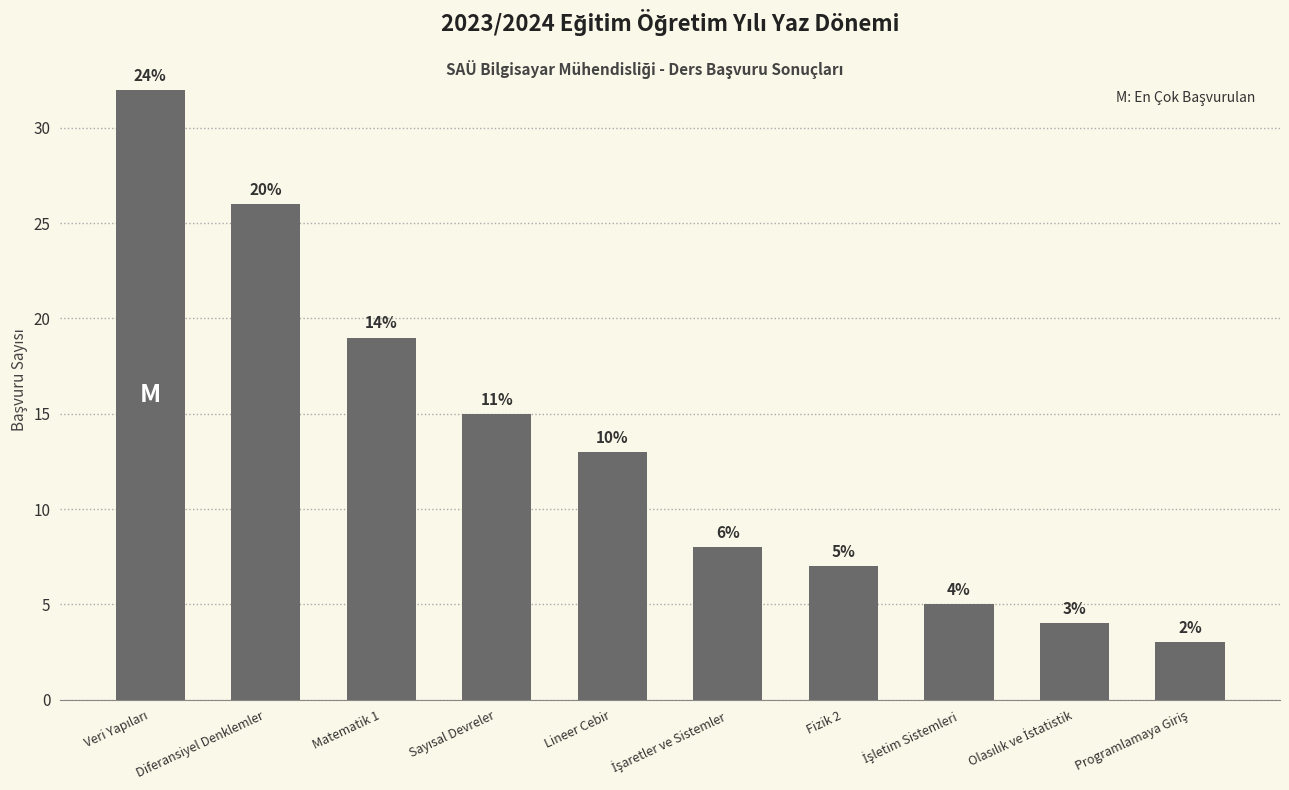

Where does the data first go above 13?

Veri Yapıları